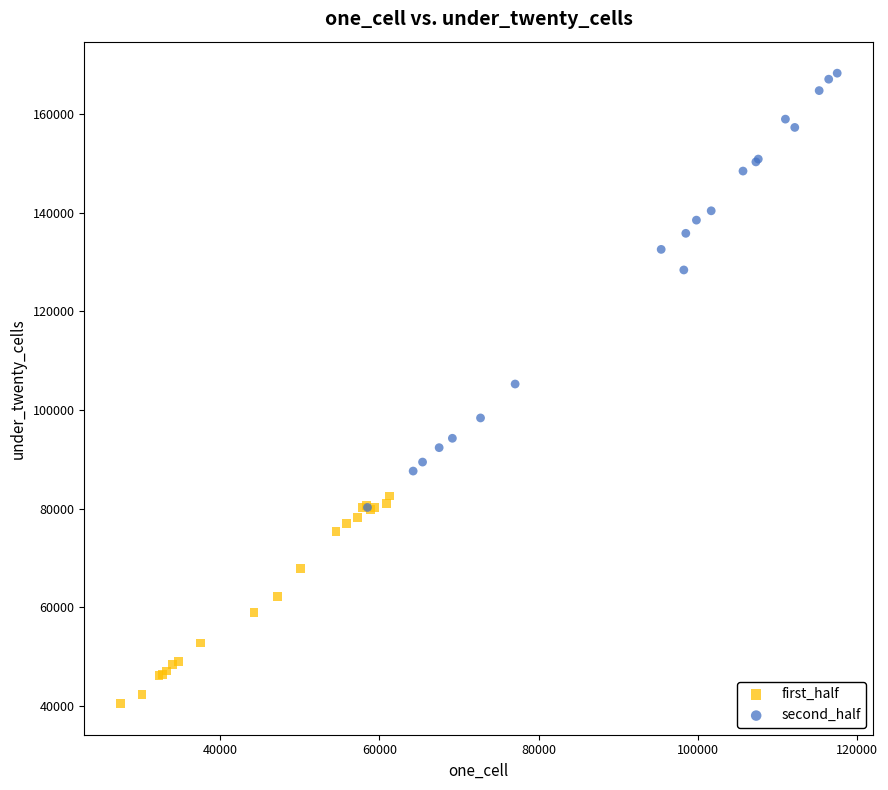

Which series has the largest Y range (max minus min)?

second_half